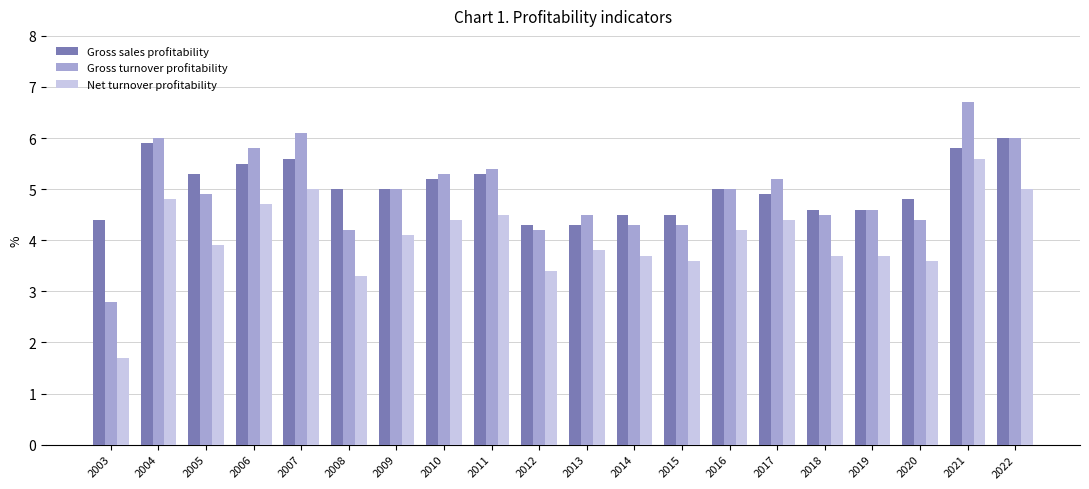

Does the chart contain stacked bars?

No